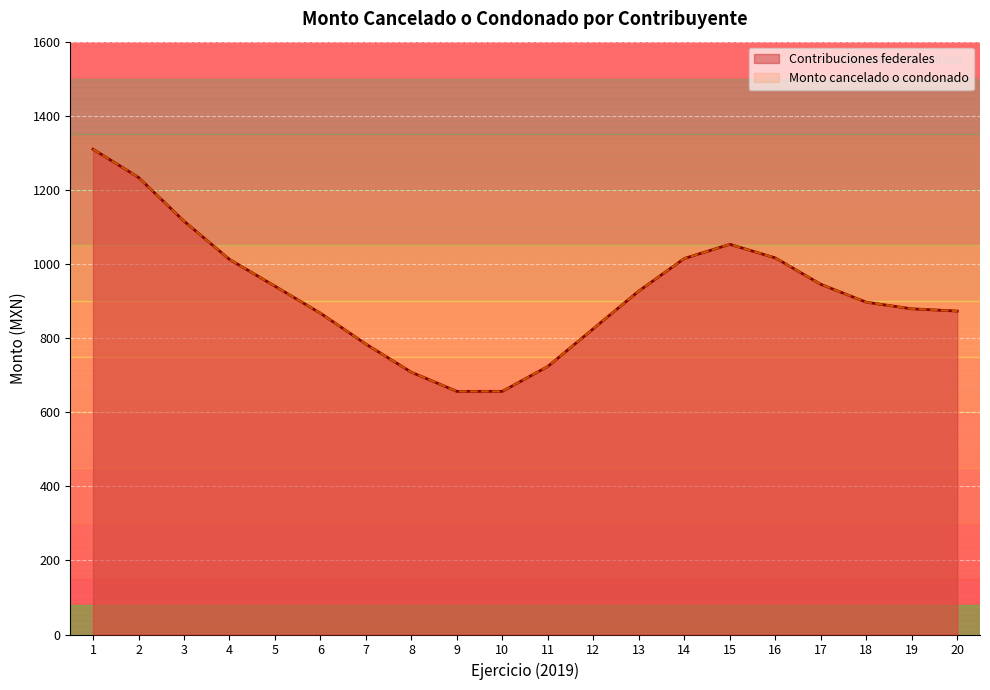

Which category has the highest value in the Monto cancelado o condonado series?

1